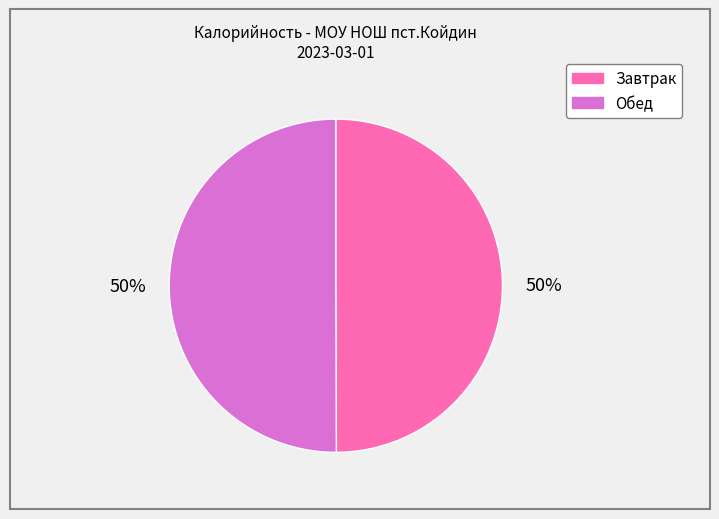

Is the sum of Завтрак and Обед greater than half?

Yes